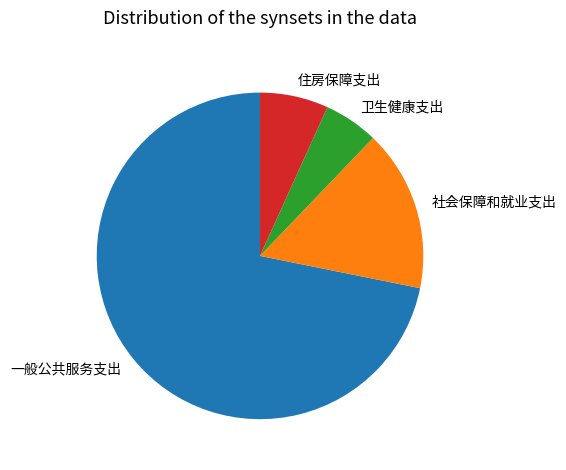

How many slices are in this pie chart?

4